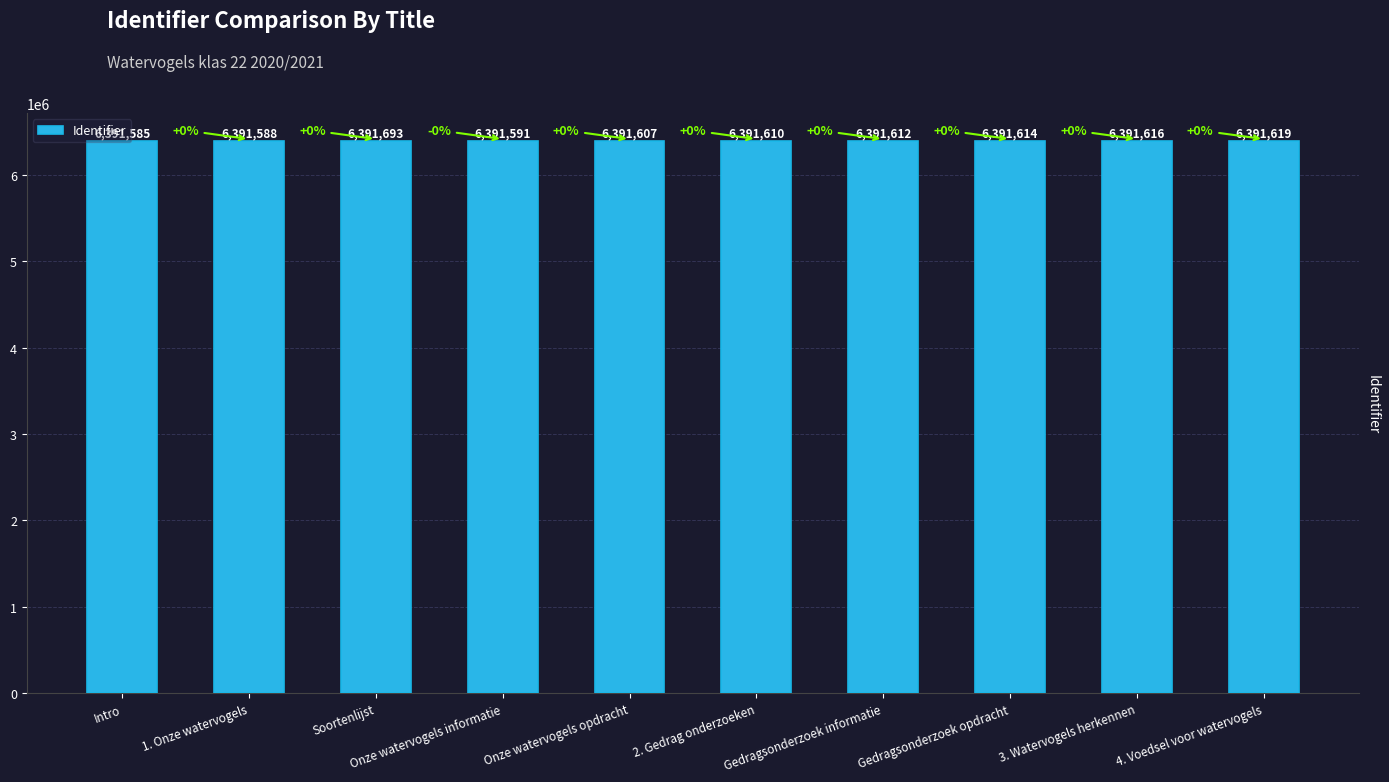

What is the sum of all values?

63916135